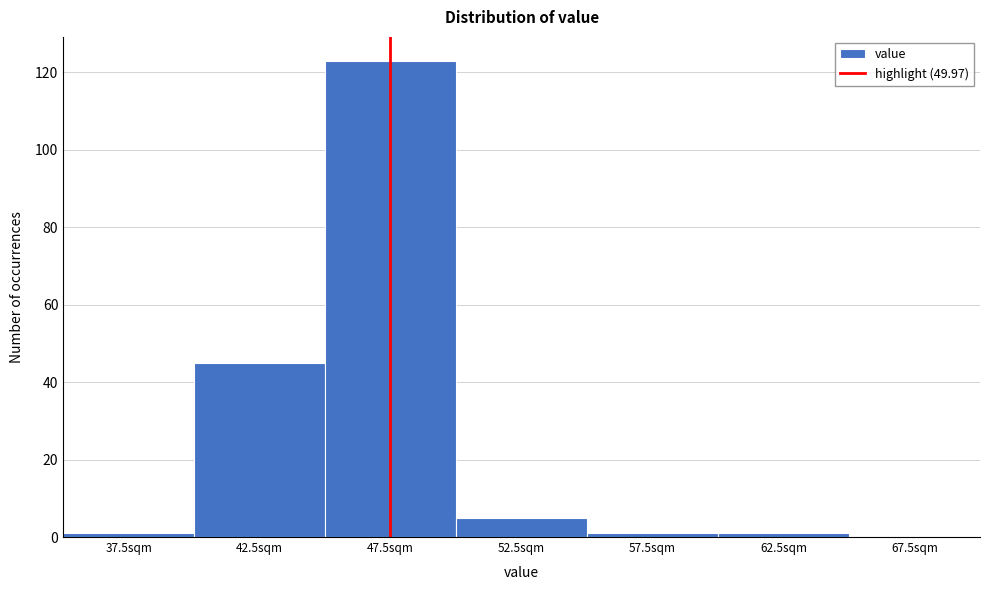

Reading right to left, extract all data points from this chart.

67.5sqm=0	62.5sqm=1	57.5sqm=1	52.5sqm=5	47.5sqm=123	42.5sqm=45	37.5sqm=1